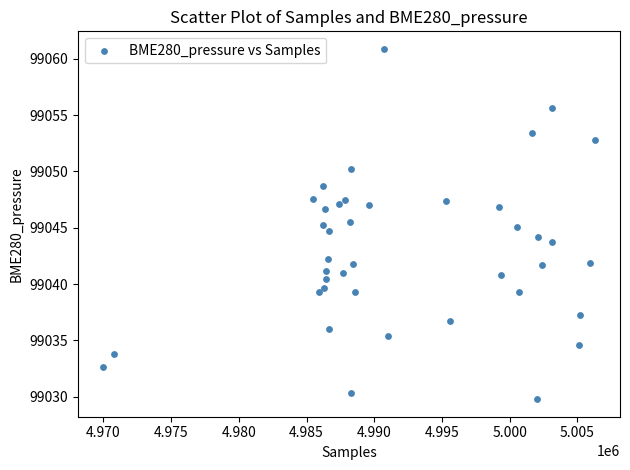

What is the range of X values (max minus min)?

36382.0